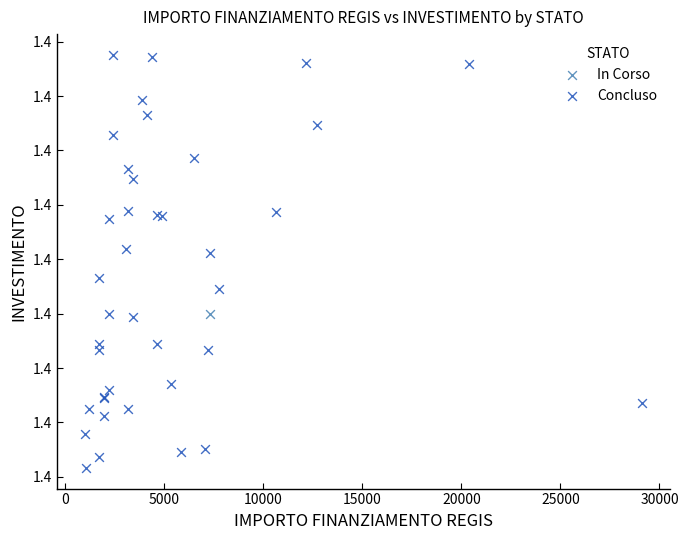

What are all the series names shown in the legend?

In Corso, Concluso